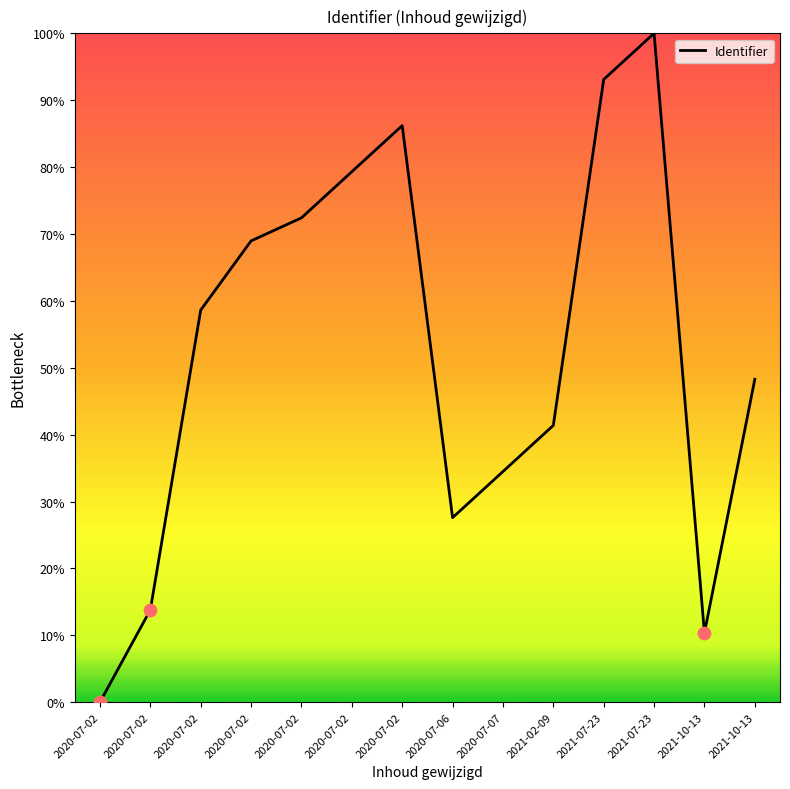

Approximately how many times larger is the value at 2021-10-13 compared to 2020-07-02?

0.8